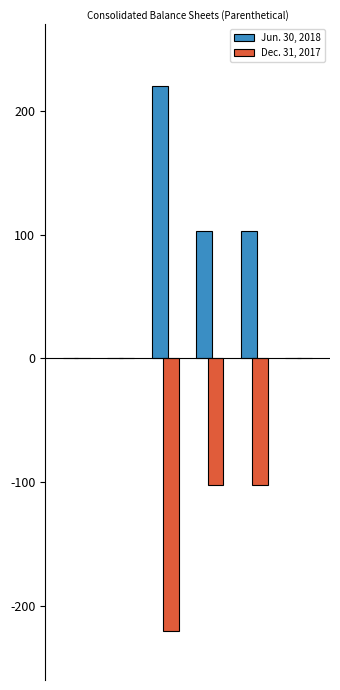

What is the greatest value displayed?

220.0